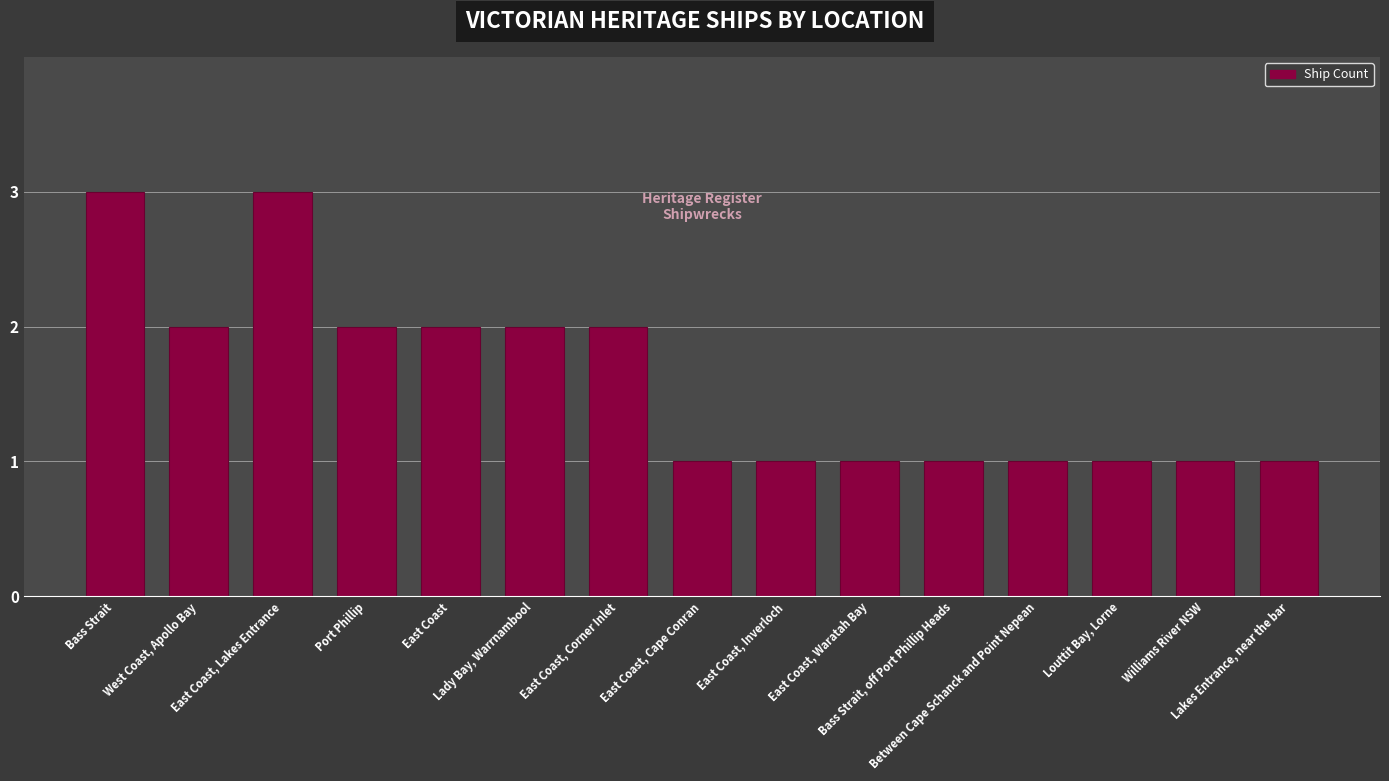

What is the minimum value shown in the chart?

1